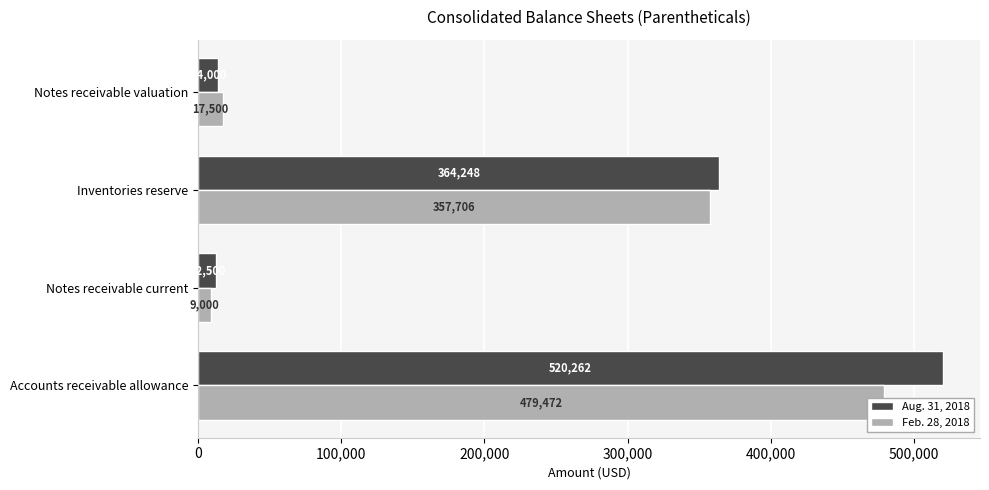

At how many categories does at least one series exceed 120783?

2